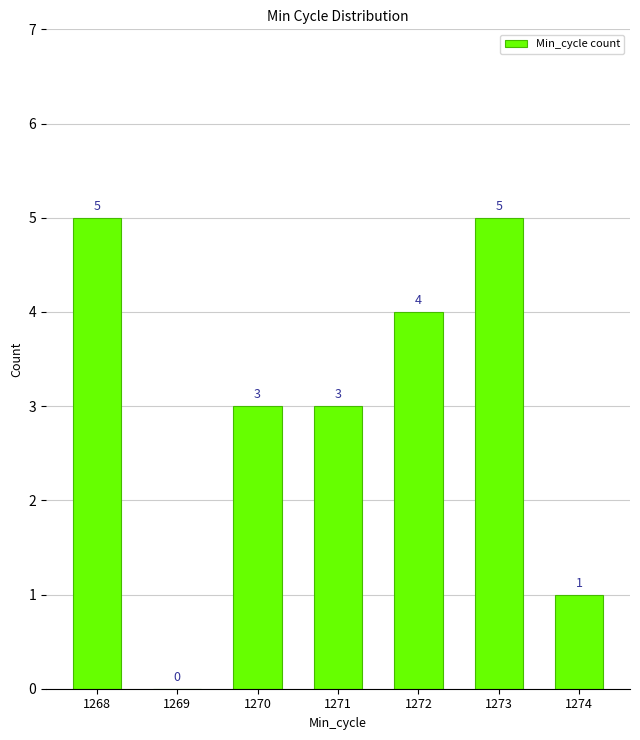

Is it true that the value at 1269 is 3?

False